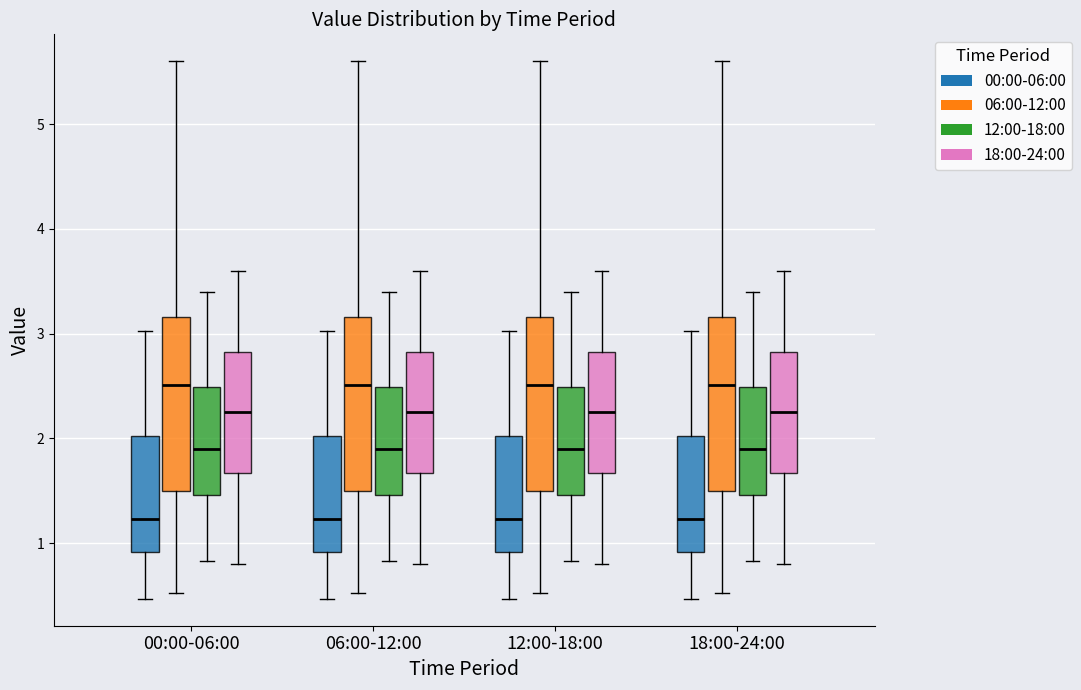

Reading left to right, transcribe this box plot: for each box, give where its median line is, the range the box spans, and where its two whiskers end, as read against the y-axis. The values are not printed on the chart, so give them approximately, as read against the axis.

00:00-06:00 (00:00-06:00): median 1.2, box 0.9 to 2.0, whiskers 0.5 to 3.0
00:00-06:00 (06:00-12:00): median 2.5, box 1.5 to 3.2, whiskers 0.5 to 5.6
00:00-06:00 (12:00-18:00): median 1.9, box 1.5 to 2.5, whiskers 0.8 to 3.4
00:00-06:00 (18:00-24:00): median 2.3, box 1.7 to 2.8, whiskers 0.8 to 3.6
06:00-12:00 (00:00-06:00): median 1.2, box 0.9 to 2.0, whiskers 0.5 to 3.0
06:00-12:00 (06:00-12:00): median 2.5, box 1.5 to 3.2, whiskers 0.5 to 5.6
06:00-12:00 (12:00-18:00): median 1.9, box 1.5 to 2.5, whiskers 0.8 to 3.4
06:00-12:00 (18:00-24:00): median 2.3, box 1.7 to 2.8, whiskers 0.8 to 3.6
12:00-18:00 (00:00-06:00): median 1.2, box 0.9 to 2.0, whiskers 0.5 to 3.0
12:00-18:00 (06:00-12:00): median 2.5, box 1.5 to 3.2, whiskers 0.5 to 5.6
12:00-18:00 (12:00-18:00): median 1.9, box 1.5 to 2.5, whiskers 0.8 to 3.4
12:00-18:00 (18:00-24:00): median 2.3, box 1.7 to 2.8, whiskers 0.8 to 3.6
18:00-24:00 (00:00-06:00): median 1.2, box 0.9 to 2.0, whiskers 0.5 to 3.0
18:00-24:00 (06:00-12:00): median 2.5, box 1.5 to 3.2, whiskers 0.5 to 5.6
18:00-24:00 (12:00-18:00): median 1.9, box 1.5 to 2.5, whiskers 0.8 to 3.4
18:00-24:00 (18:00-24:00): median 2.3, box 1.7 to 2.8, whiskers 0.8 to 3.6